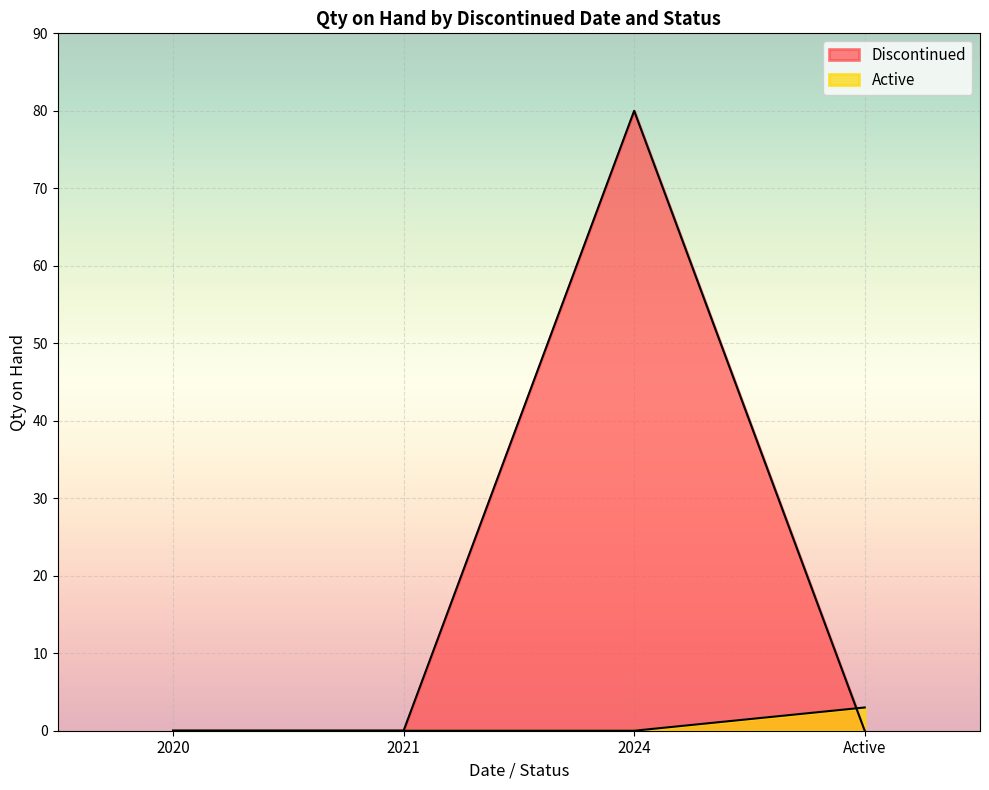

At which category does Discontinued reach its first local peak?

2024/03/04